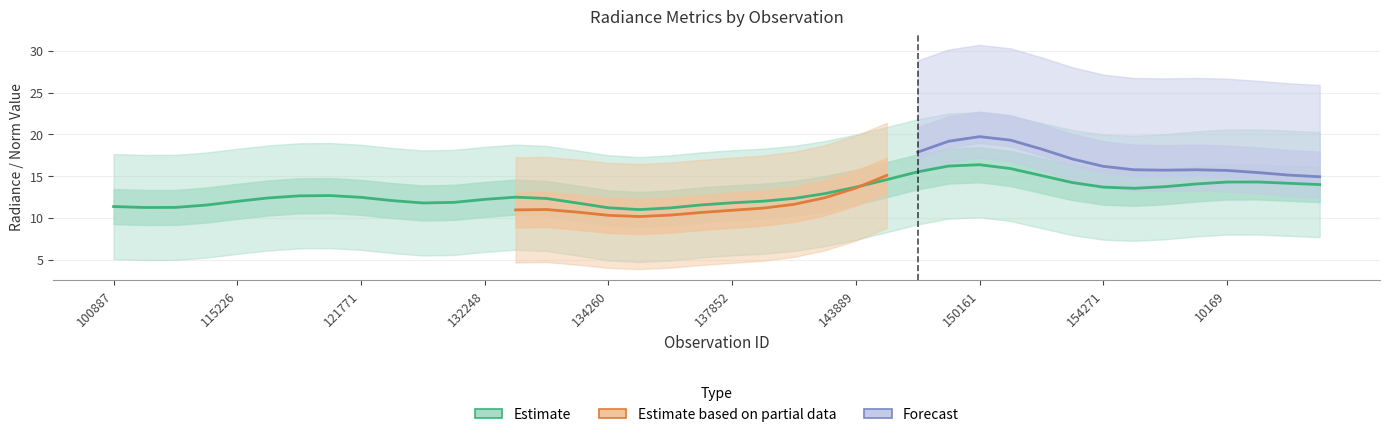

What position from the left is 122837?

12